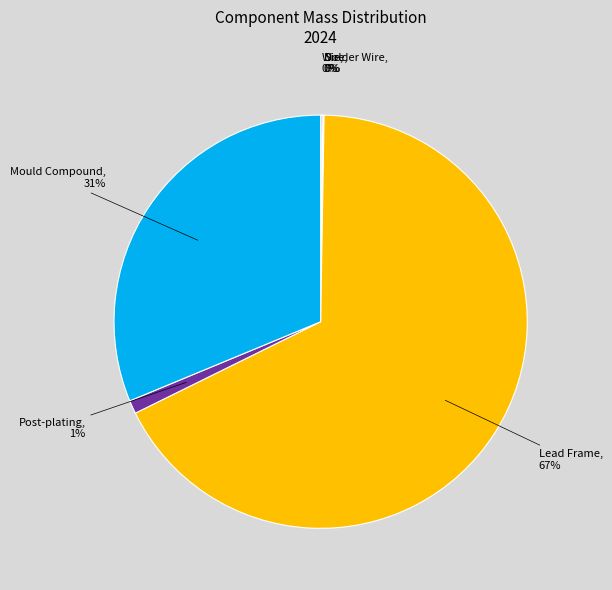

Which slice represents more than half of the pie?

Lead Frame